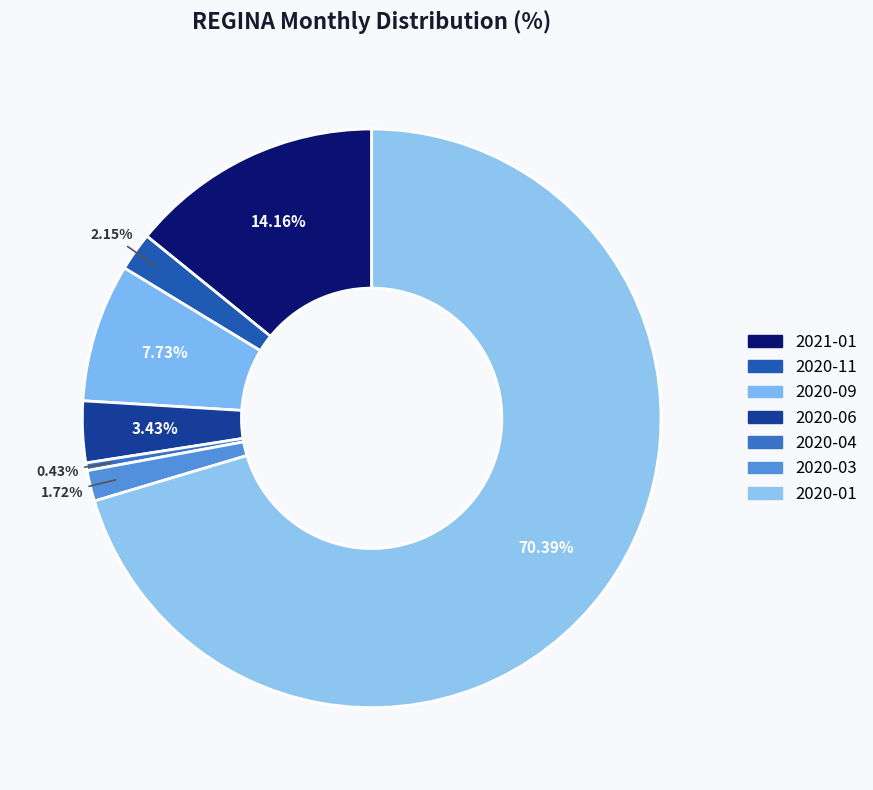

Count the number of slices in the pie.

7